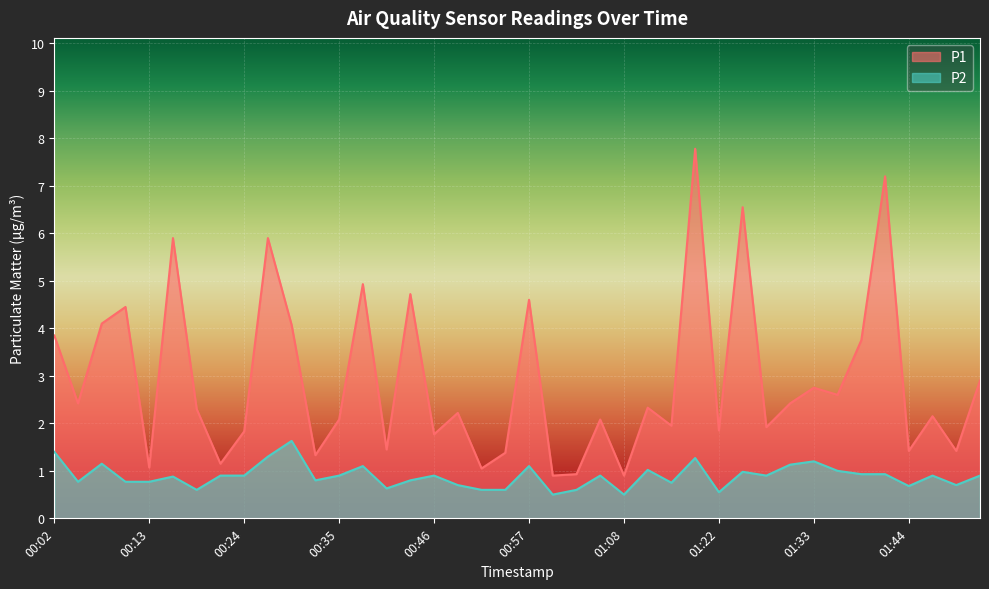

Count the number of data series in this chart.

2